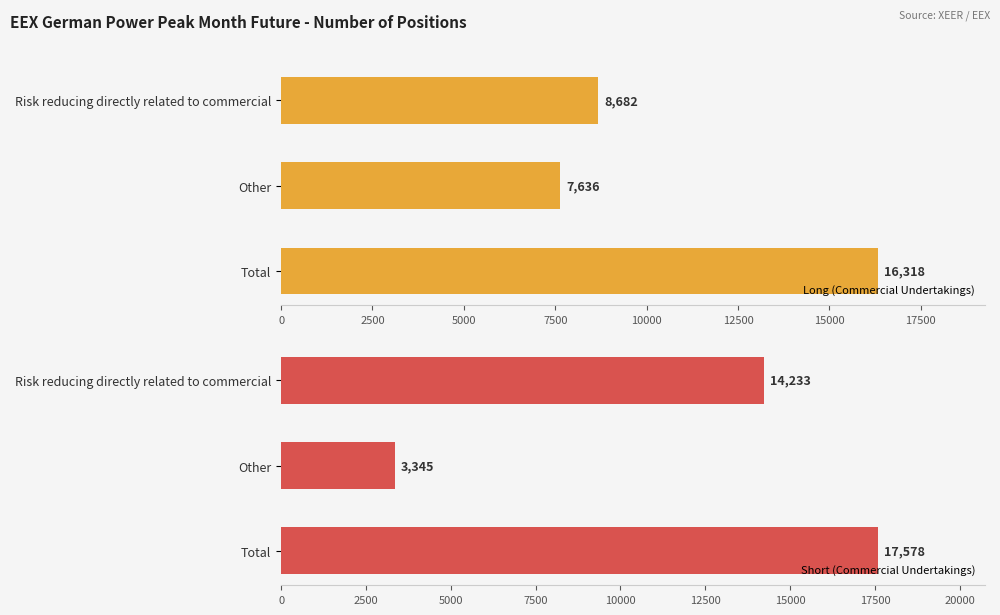

What are all the series names shown in the legend?

Long (Commercial Undertakings), Short (Commercial Undertakings)